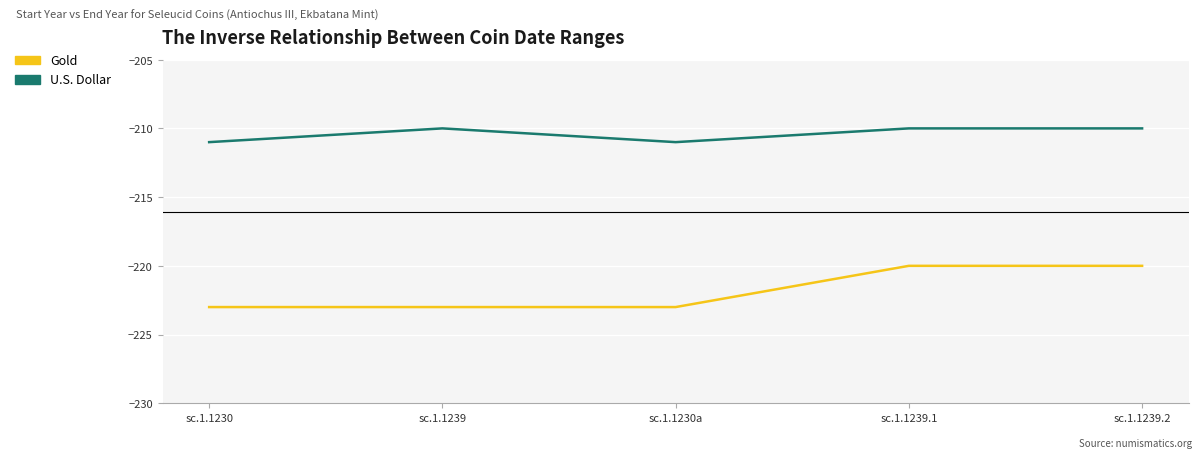

True or false: U.S. Dollar and Gold cross at least once.

False